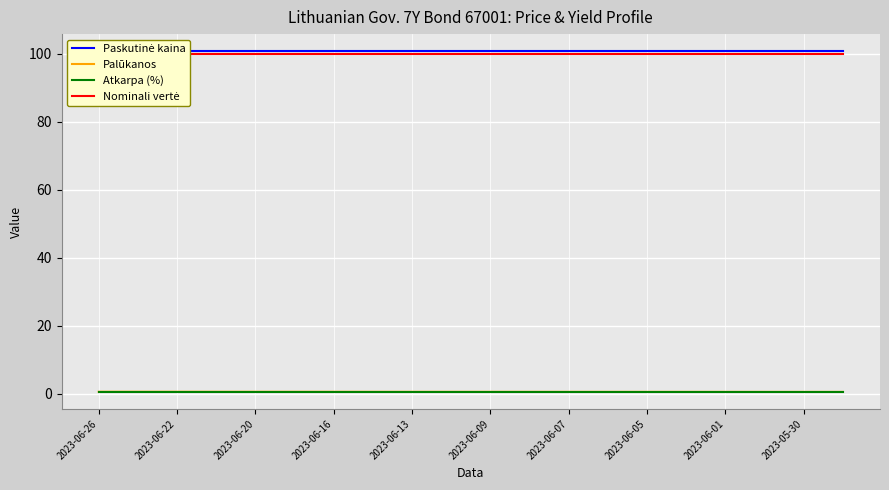

True or false: Paskutinė kaina and Nominali vertė cross at least once.

False